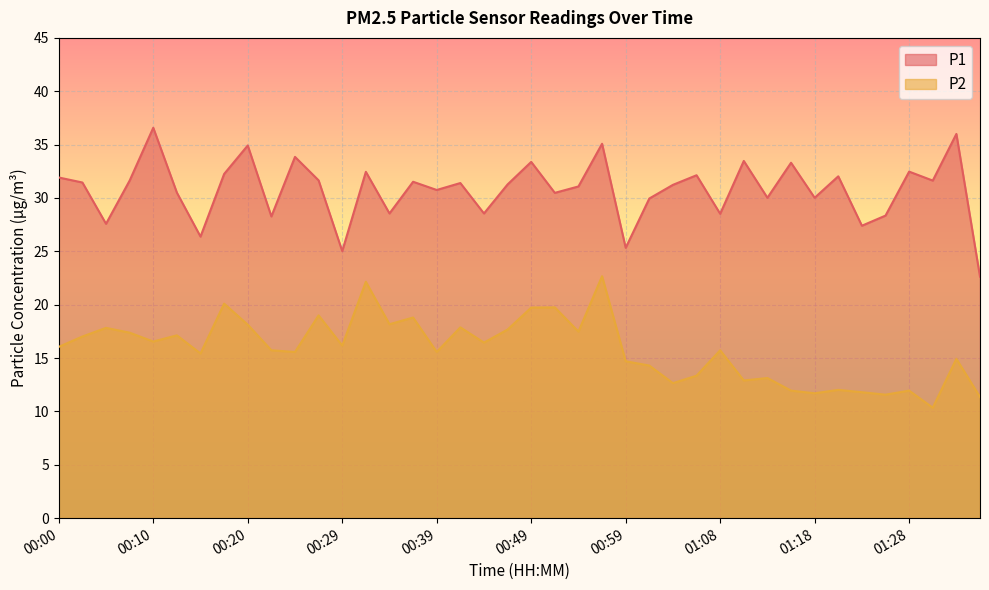

Which has a higher value, 00:05 or 01:11?

01:11